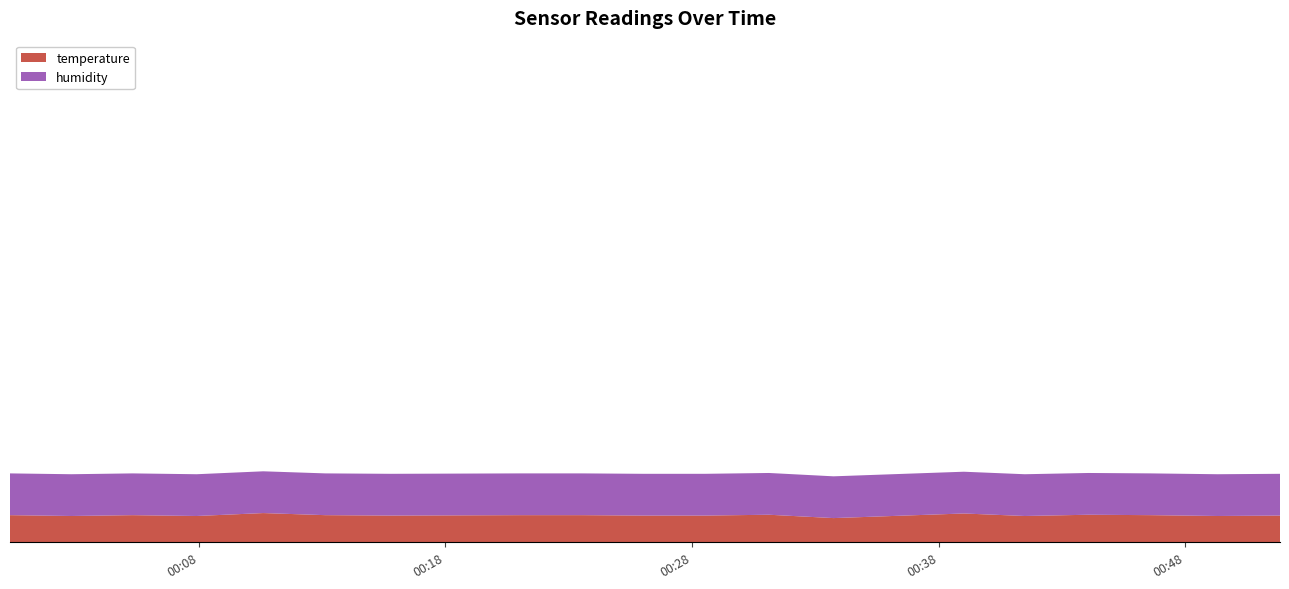

Reading left to right, extract all data points from this chart.

temperature: 2024-03-02T00:00:21=6.5	2024-03-02T00:02:50=6.3	2024-03-02T00:05:19=6.5	2024-03-02T00:07:55=6.3	2024-03-02T00:10:37=7.0	2024-03-02T00:13:08=6.5	2024-03-02T00:15:47=6.4	2024-03-02T00:21:00=6.5	2024-03-02T00:23:33=6.5	2024-03-02T00:26:02=6.4	2024-03-02T00:28:31=6.4	2024-03-02T00:31:07=6.6	2024-03-02T00:33:44=5.8	2024-03-02T00:36:36=6.4	2024-03-02T00:39:01=6.9	2024-03-02T00:41:29=6.3	2024-03-02T00:44:04=6.6	2024-03-02T00:46:37=6.5	2024-03-02T00:49:18=6.3	2024-03-02T00:51:50=6.4
humidity: 2024-03-02T00:00:21=99.9	2024-03-02T00:02:50=99.9	2024-03-02T00:05:19=99.9	2024-03-02T00:07:55=99.9	2024-03-02T00:10:37=99.9	2024-03-02T00:13:08=99.9	2024-03-02T00:15:47=99.9	2024-03-02T00:21:00=99.9	2024-03-02T00:23:33=99.9	2024-03-02T00:26:02=99.9	2024-03-02T00:28:31=99.9	2024-03-02T00:31:07=99.9	2024-03-02T00:33:44=99.9	2024-03-02T00:36:36=99.9	2024-03-02T00:39:01=99.9	2024-03-02T00:41:29=99.9	2024-03-02T00:44:04=99.9	2024-03-02T00:46:37=99.9	2024-03-02T00:49:18=99.9	2024-03-02T00:51:50=99.9